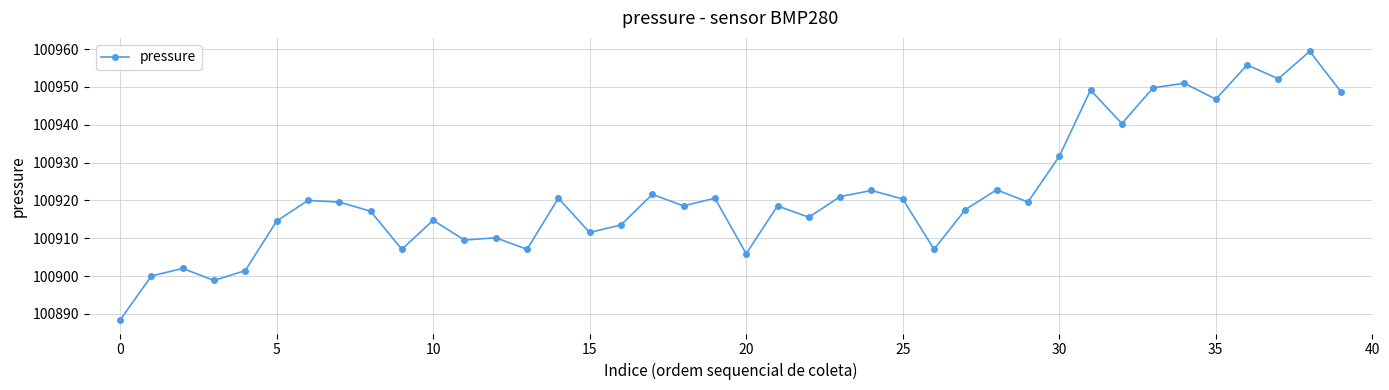

What is the maximum value shown in the chart?

100959.4